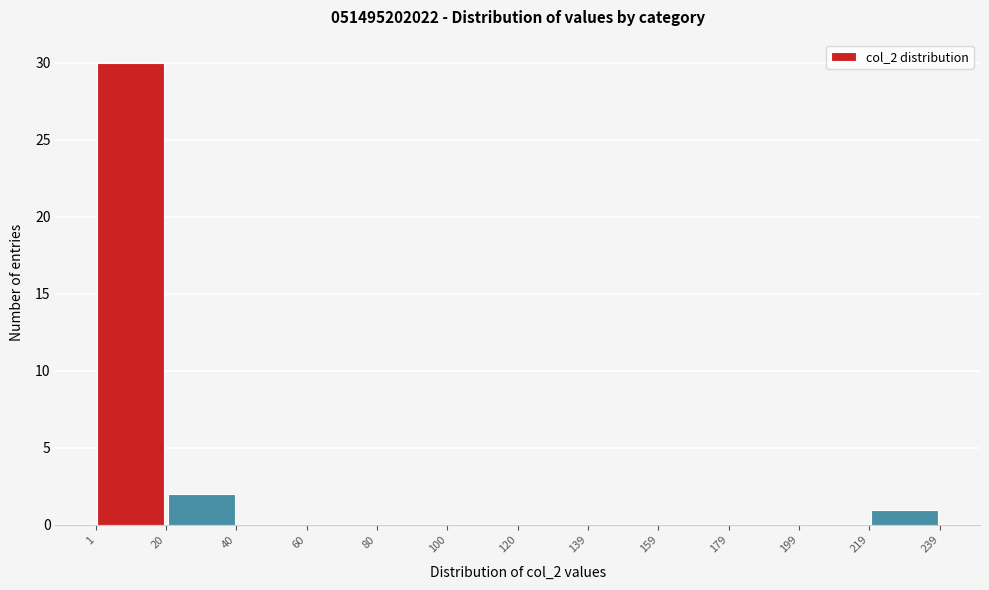

Reading left to right, transcribe this chart: for each bar, give the range it covers on the x-axis and its height. The values are not printed on the chart, so give them approximately, as read against the axis.

1 to 20: 30
20 to 40: 2
40 to 60: 0
60 to 80: 0
80 to 100: 0
100 to 120: 0
120 to 139: 0
139 to 159: 0
159 to 179: 0
179 to 199: 0
199 to 219: 0
219 to 239: 1